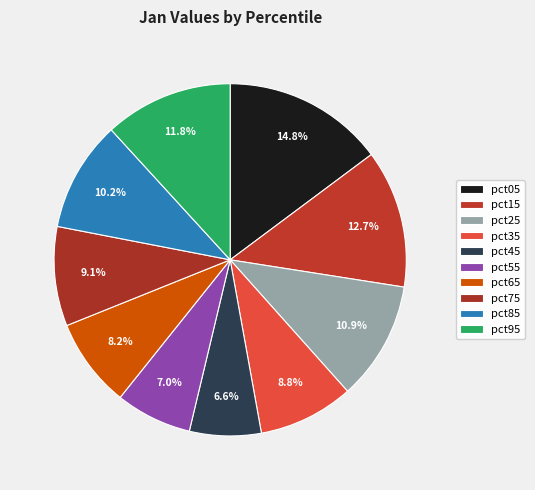

To the nearest percent, what is the difference between the pct75 and pct95 slice percentages?

3%